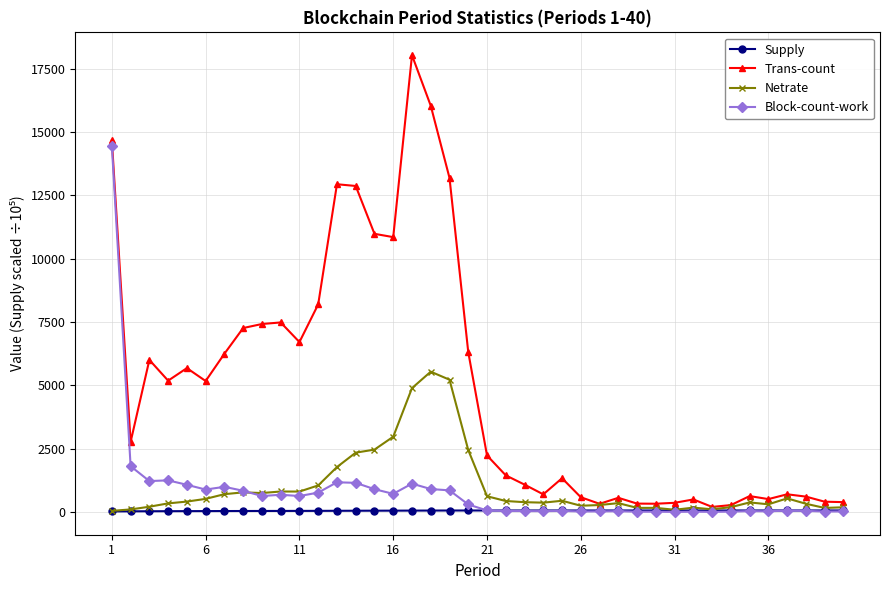

List the series in order of their peak value, lowest first.

Supply, Netrate, Block-count-work, Trans-count